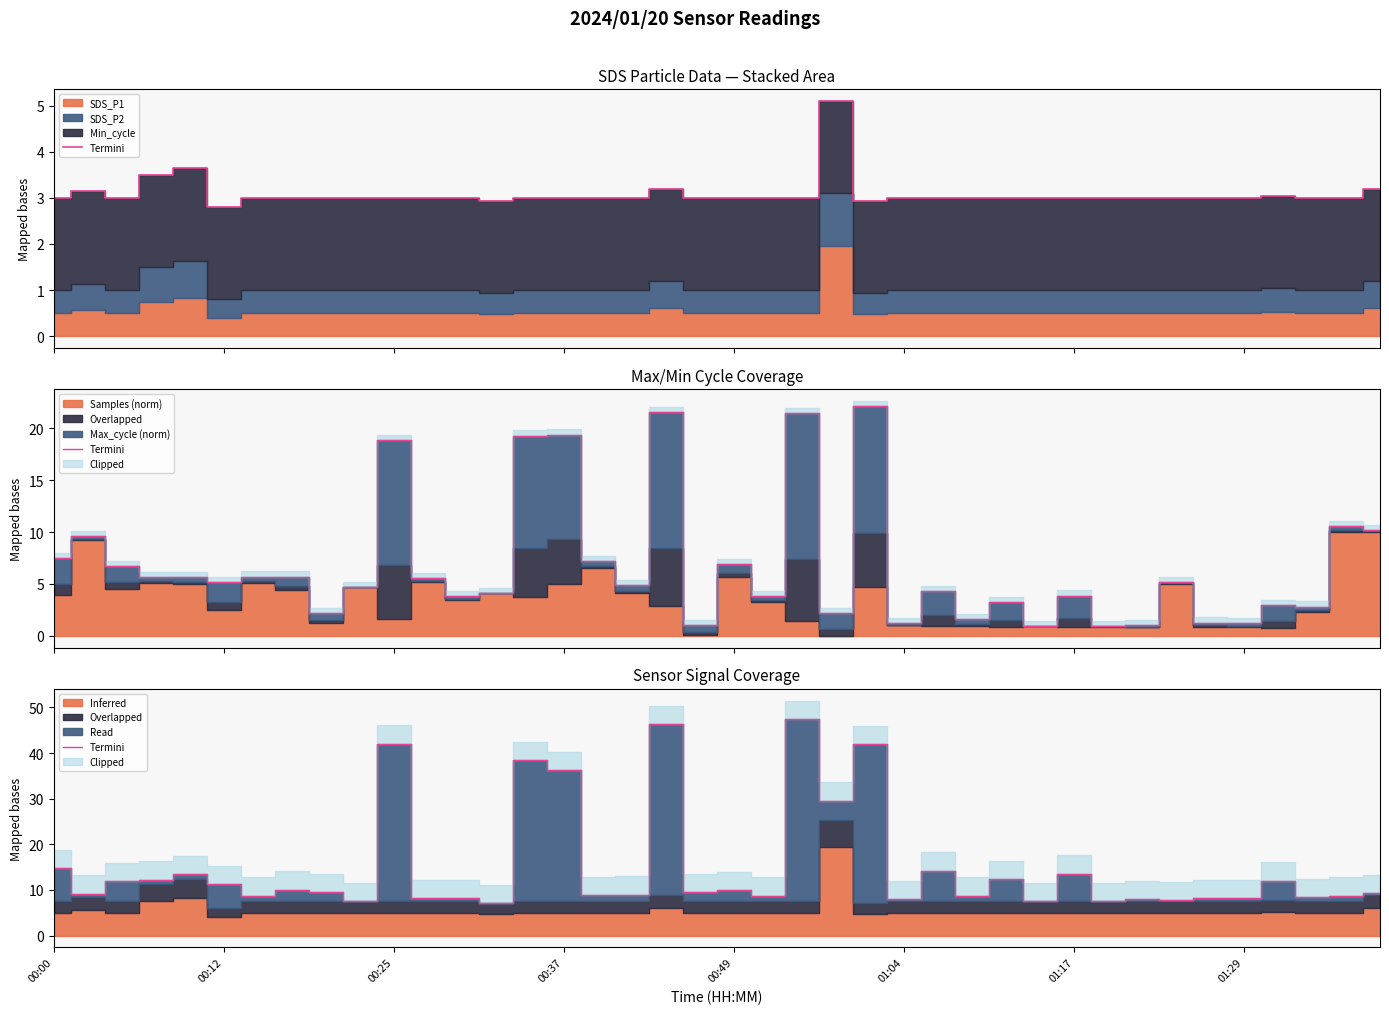

What is the sum of the values at 30 and 19?

23.1